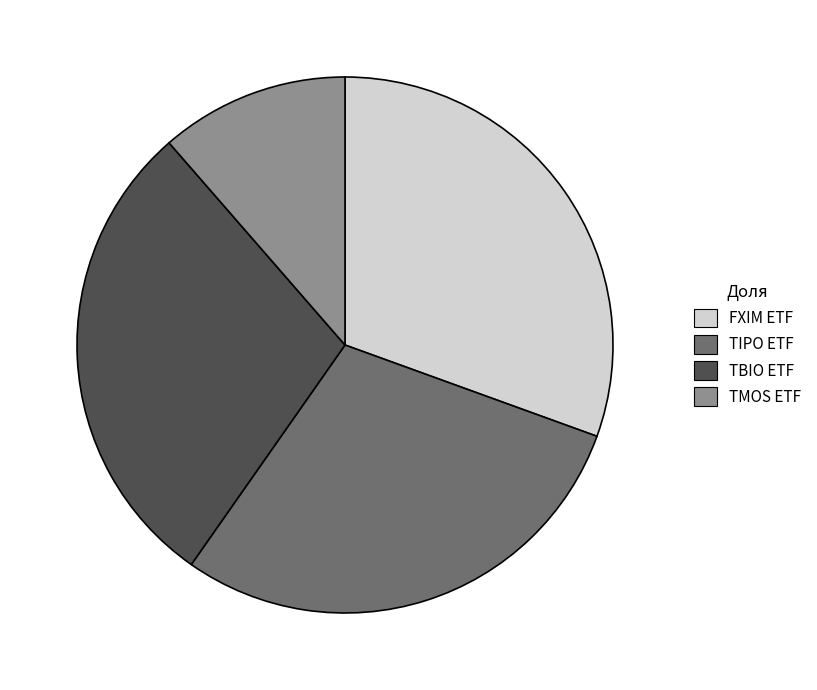

Is it true that TIPO ETF is 35% of the pie?

False